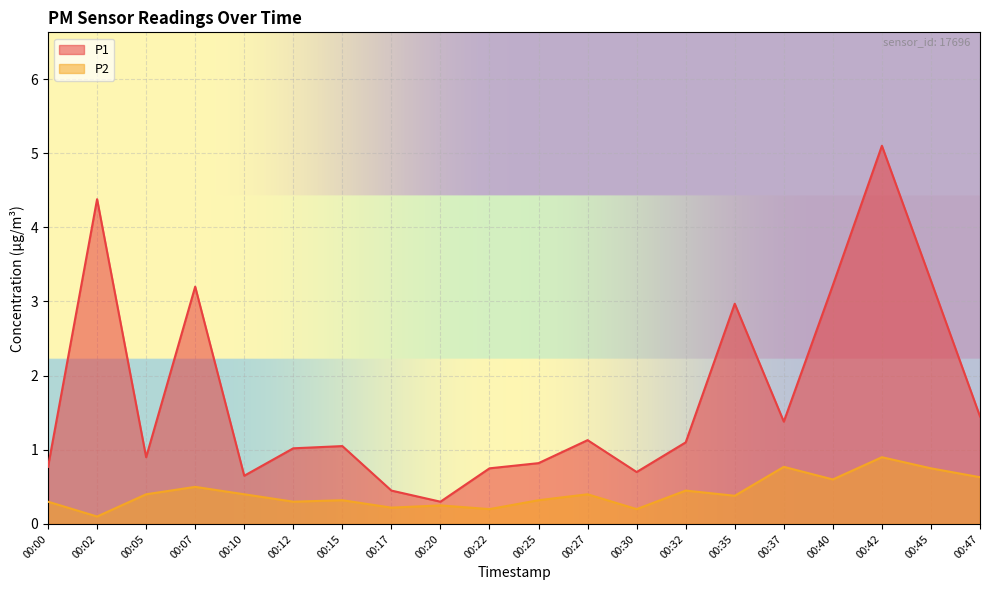

Rank the series by their maximum value, from highest to lowest.

P1, P2